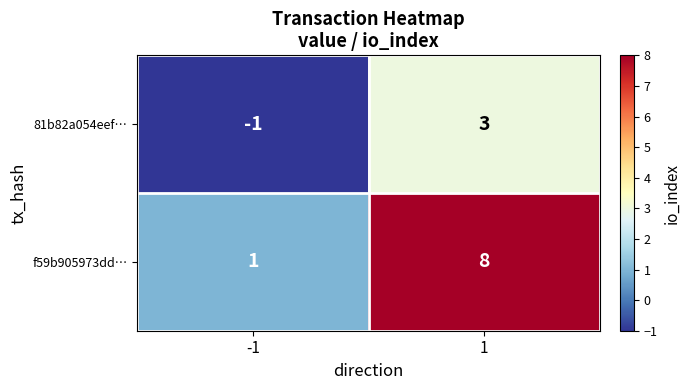

Rank the series at -1 from highest to lowest value.

f59b905973dd…, 81b82a054eef…